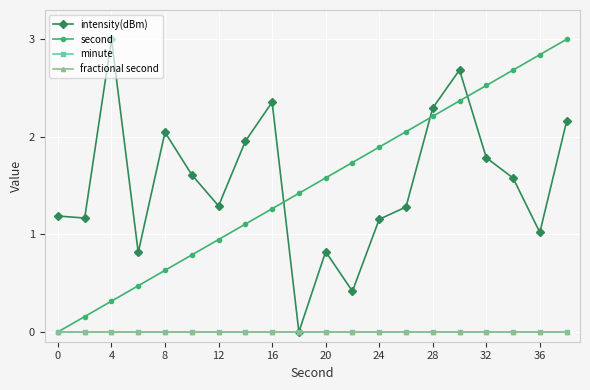

Does the chart have visible grid lines?

Yes